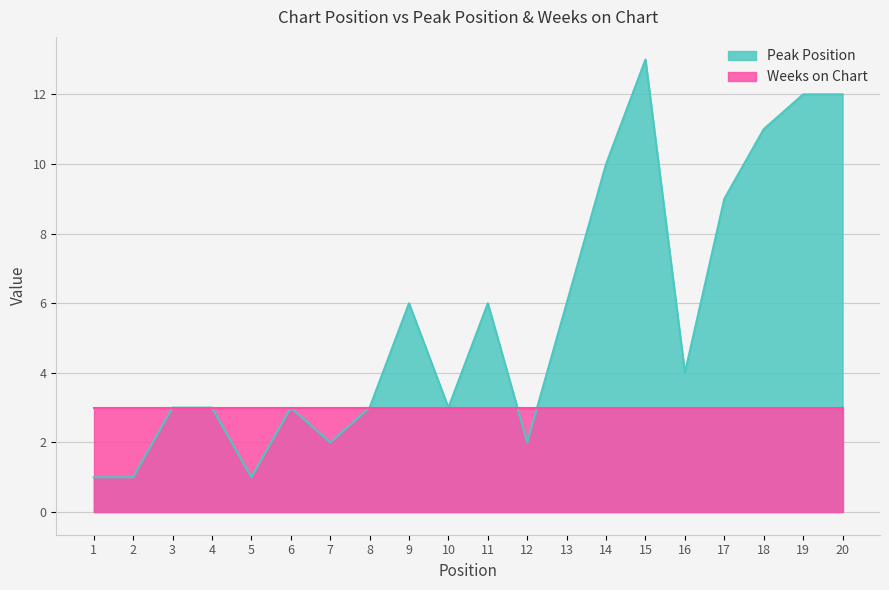

Between 19 and 8, which is larger?

19